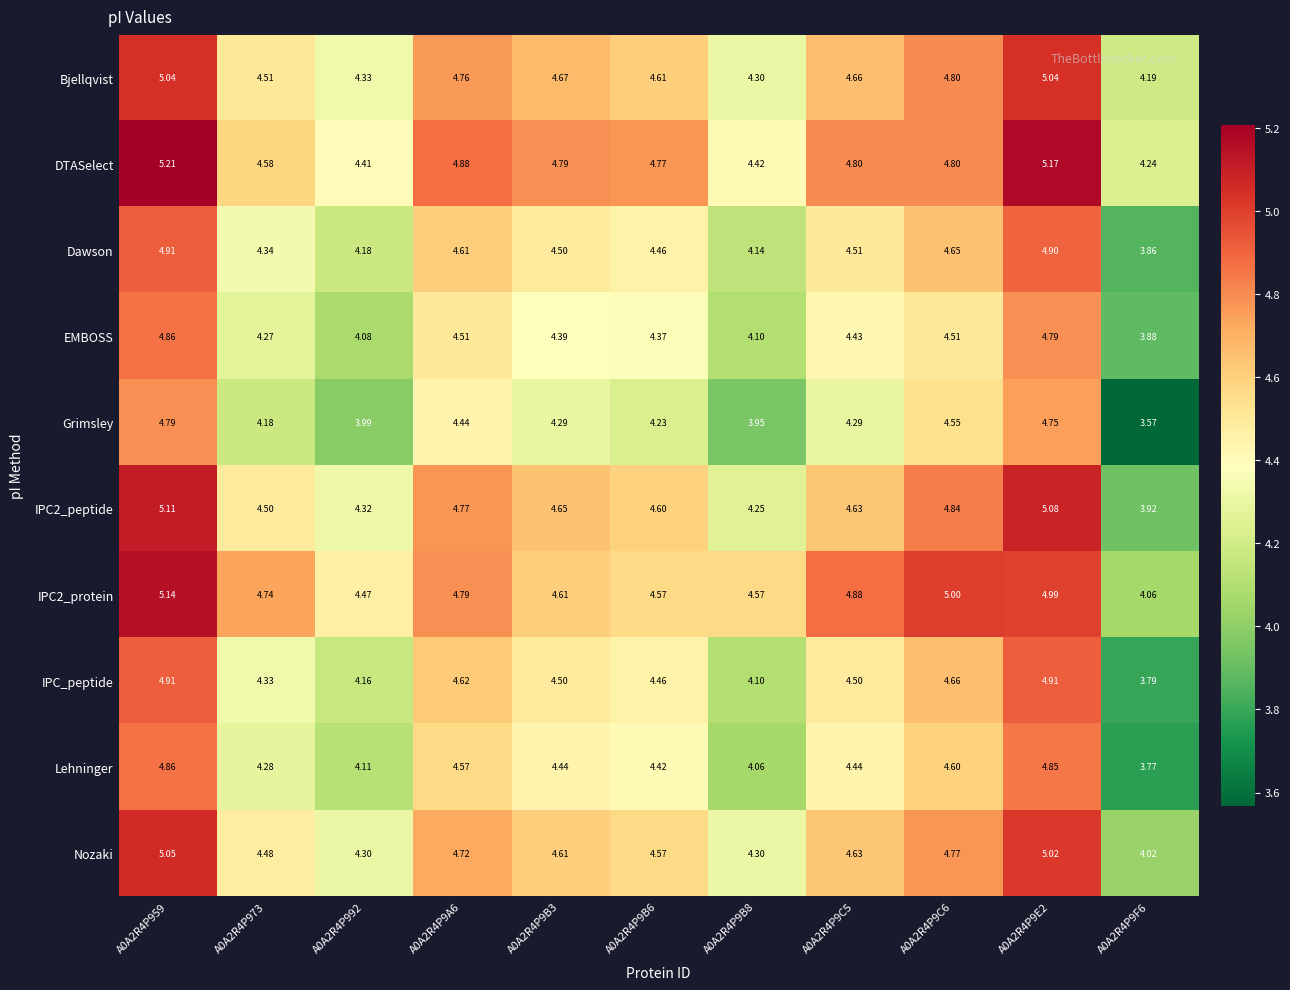

Which series has the largest total across all categories?

DTASelect